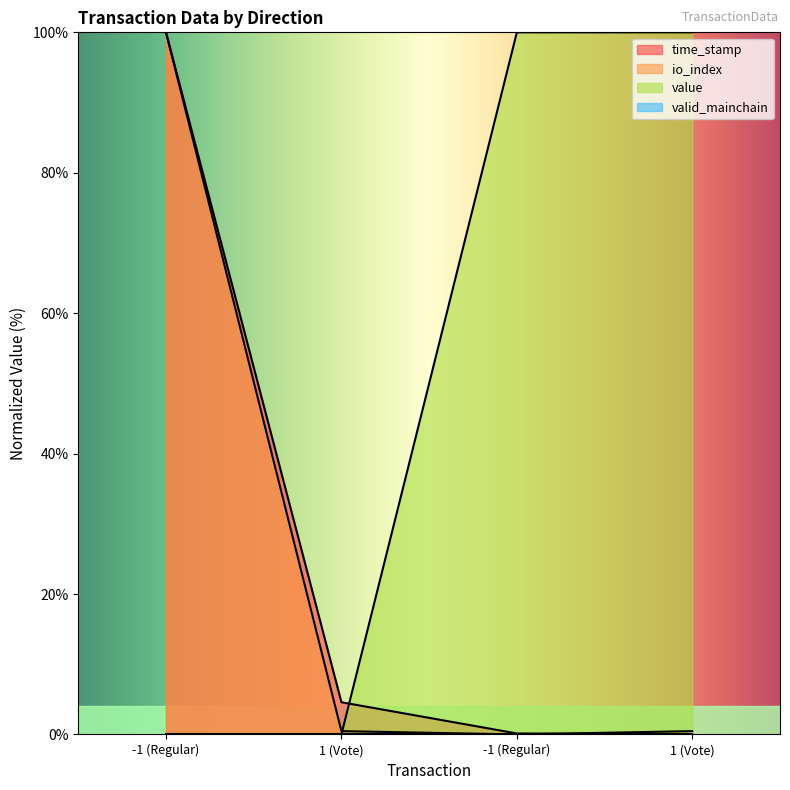

How many values in value are above zero?

2